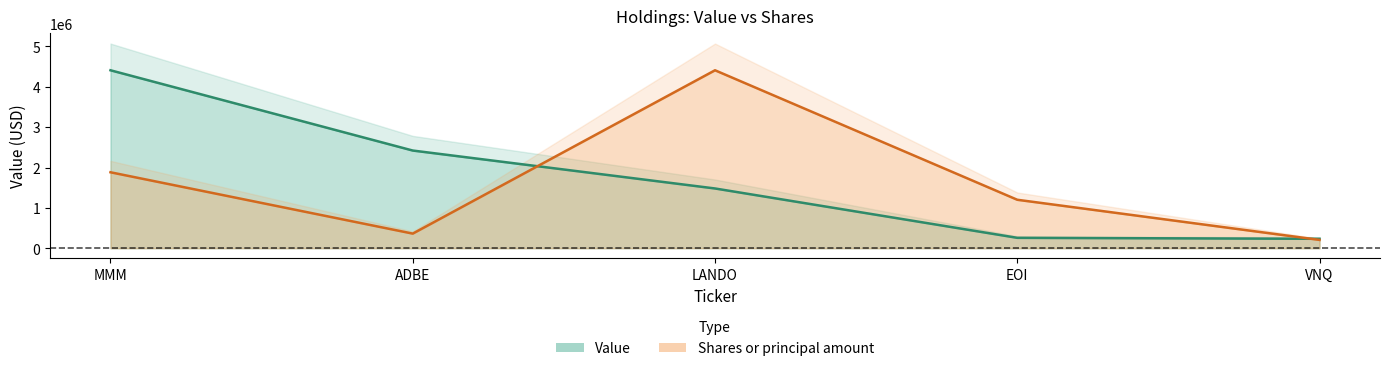

What is the difference between the second highest and minimum values in the Value series?

2187000.0